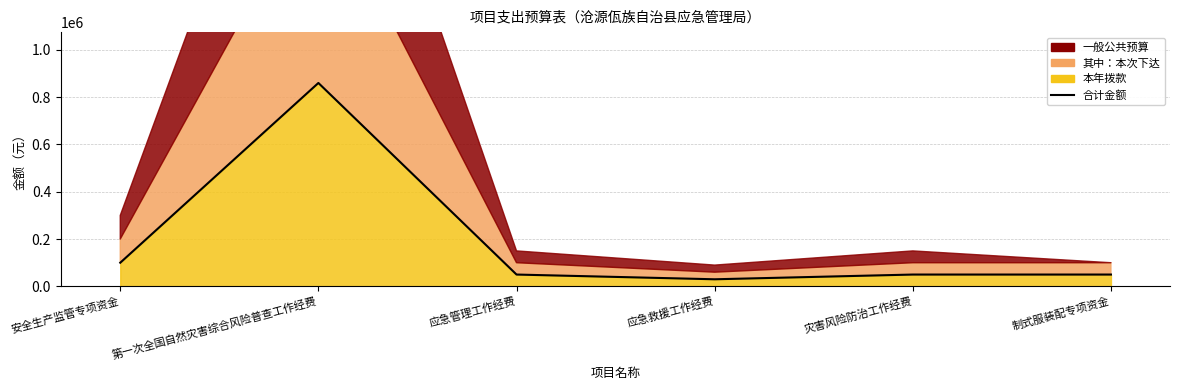

Which has a higher value, 应急管理工作经费 or 第一次全国自然灾害综合风险普查工作经费?

第一次全国自然灾害综合风险普查工作经费